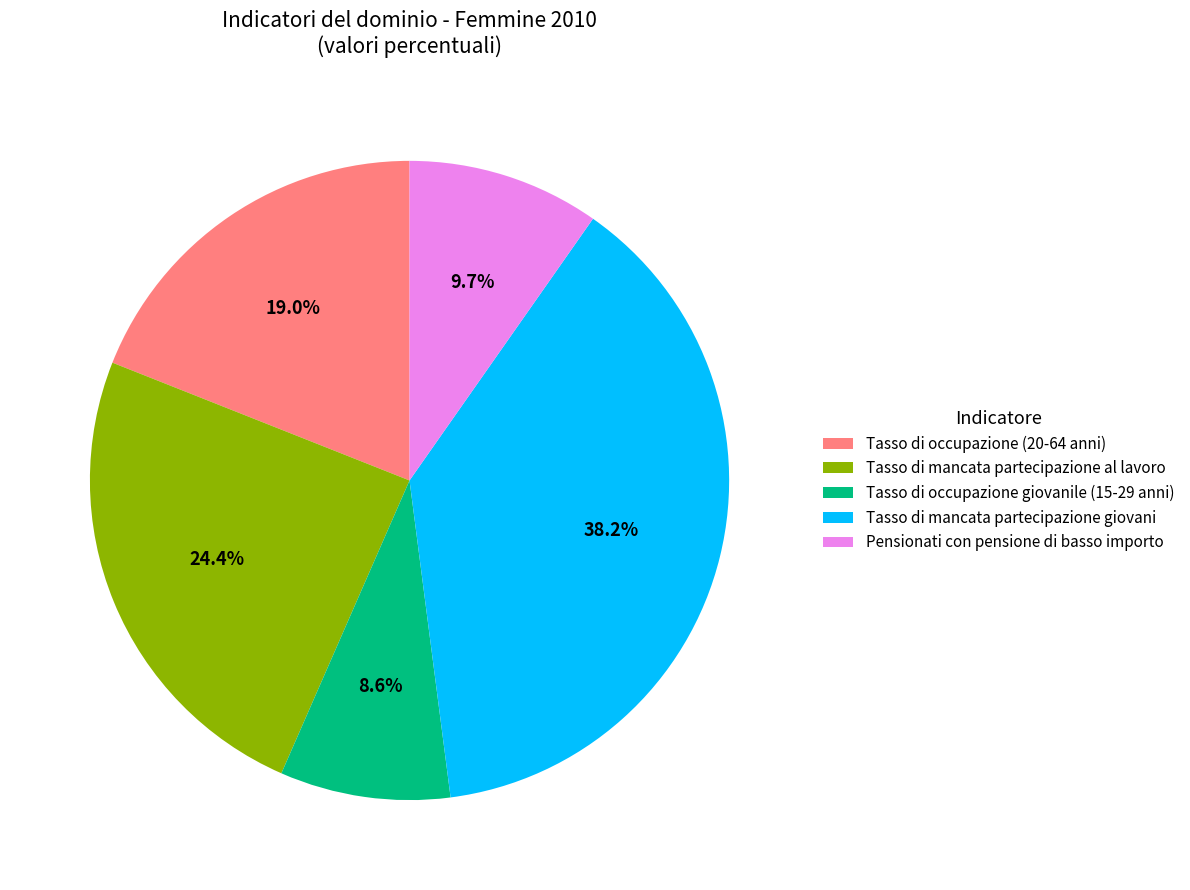

Which slice is the largest?

Tasso di mancata partecipazione giovani